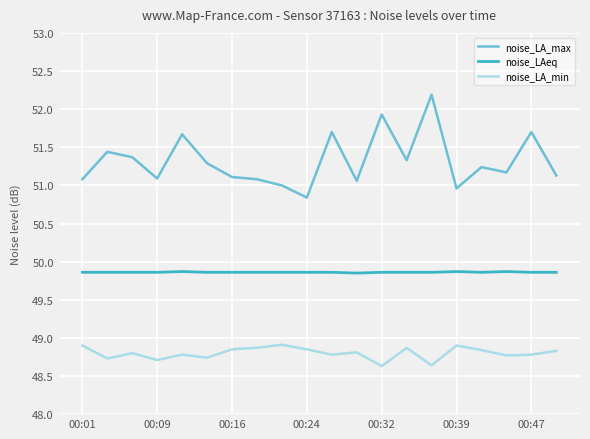

Which series has the largest total across all categories?

noise_LA_max